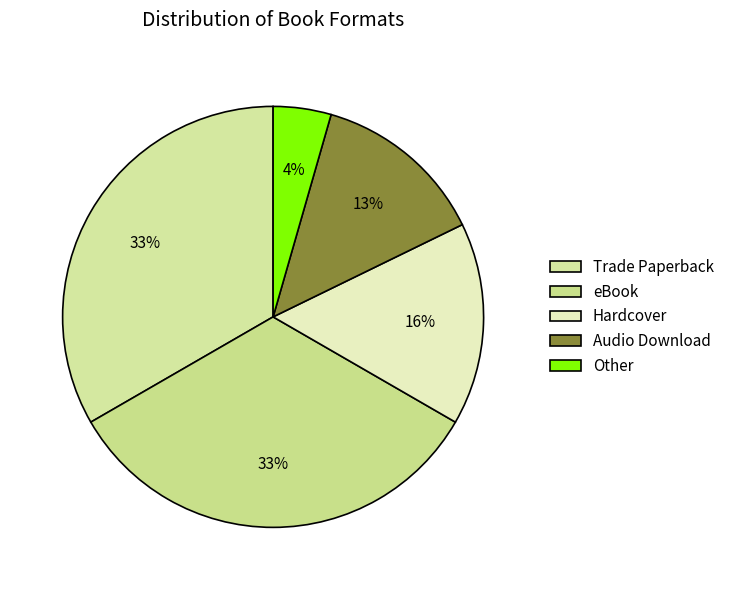

Is it true that Audio Download is 13% of the pie?

True